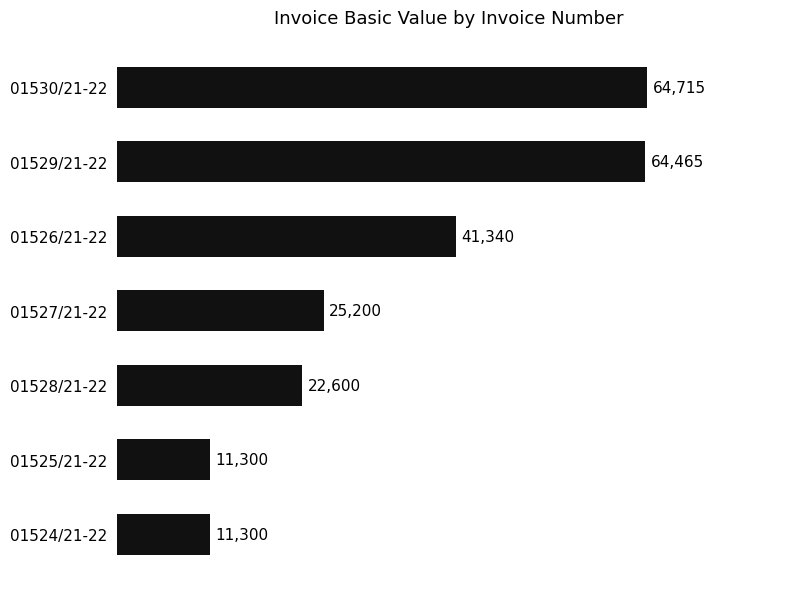

What is the smallest value displayed?

11300